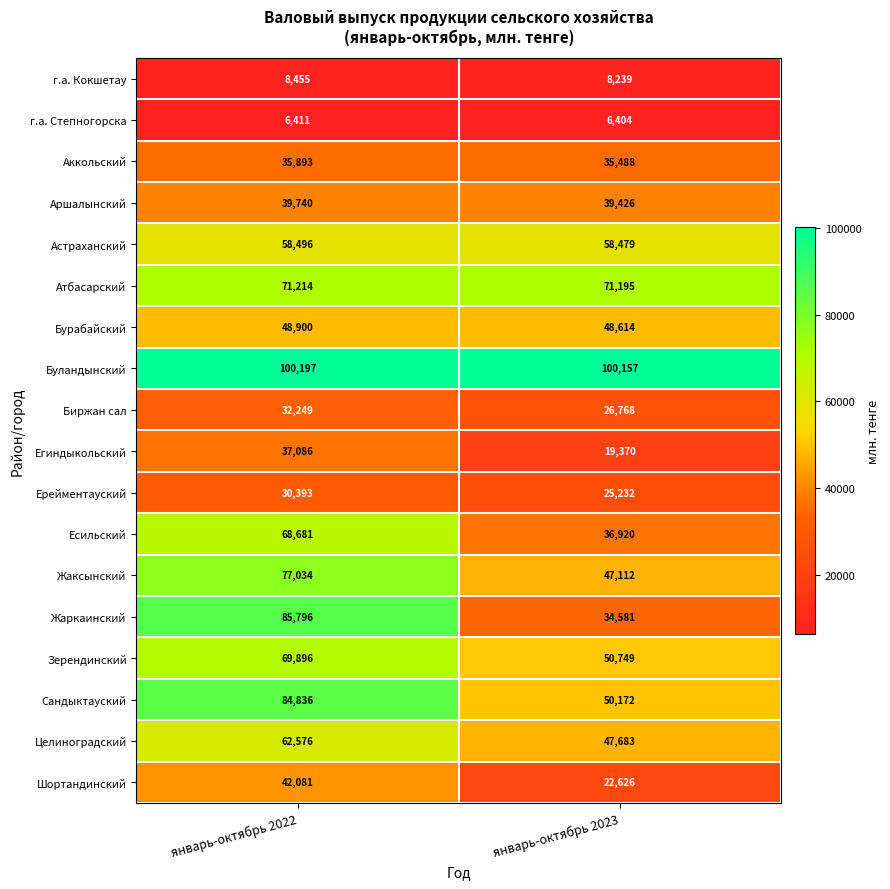

Which label corresponds to the smallest value in the chart?

январь-октябрь 2023